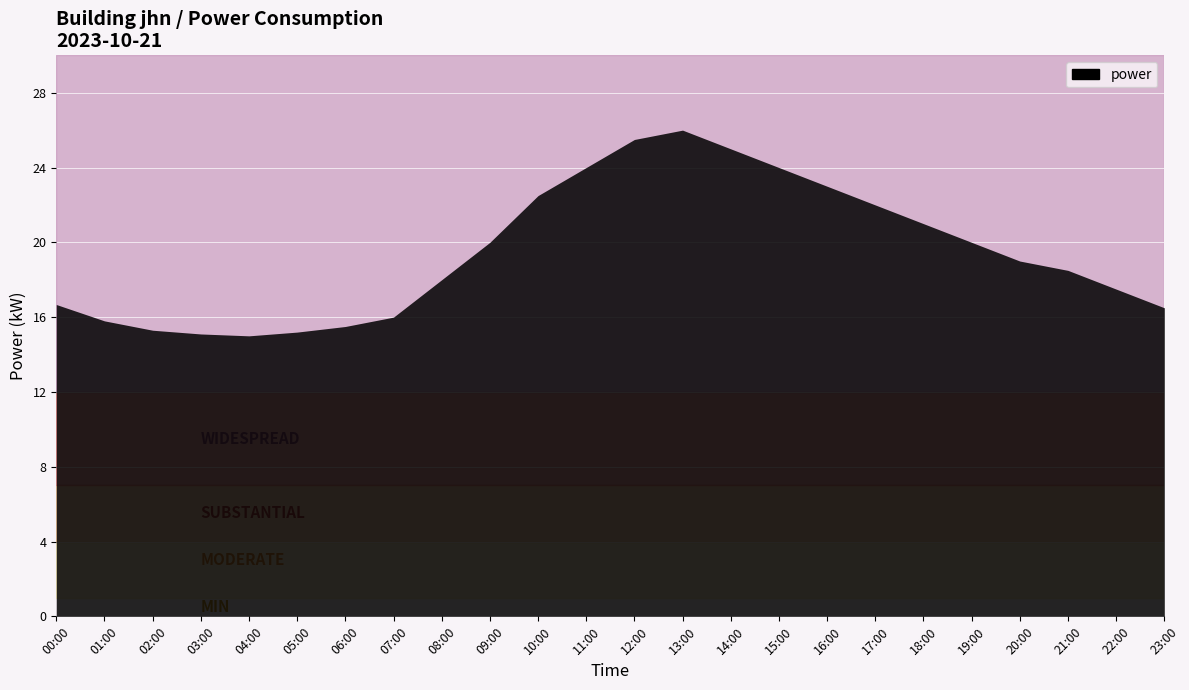

What is the difference between the maximum and minimum values?

11.0